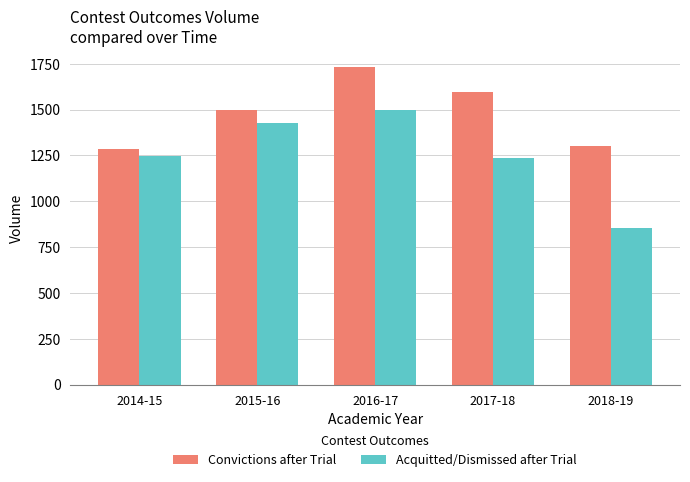

Rank the series by their average value, from lowest to highest.

Acquitted/Dismissed after Trial, Convictions after Trial